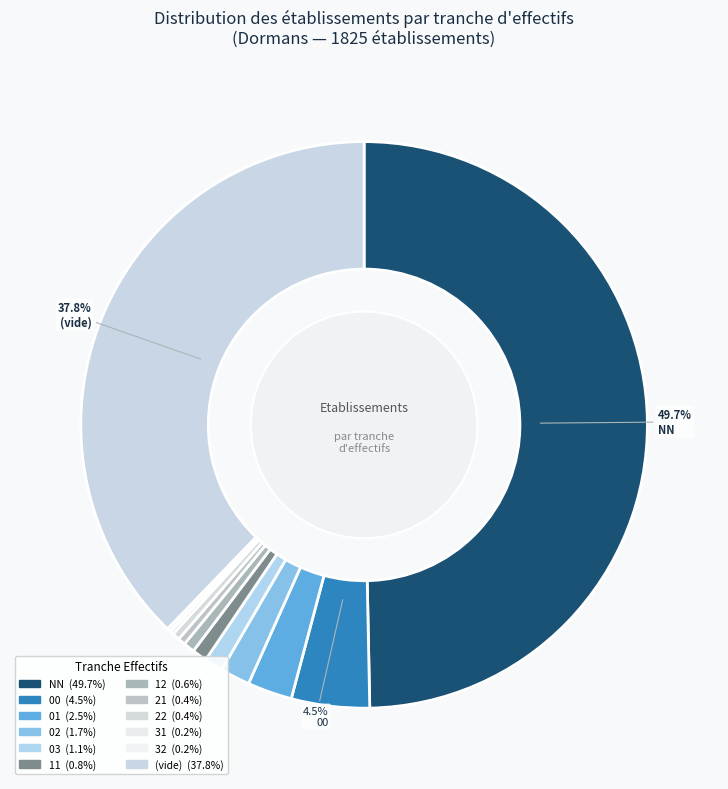

How many segments does this pie chart have?

12